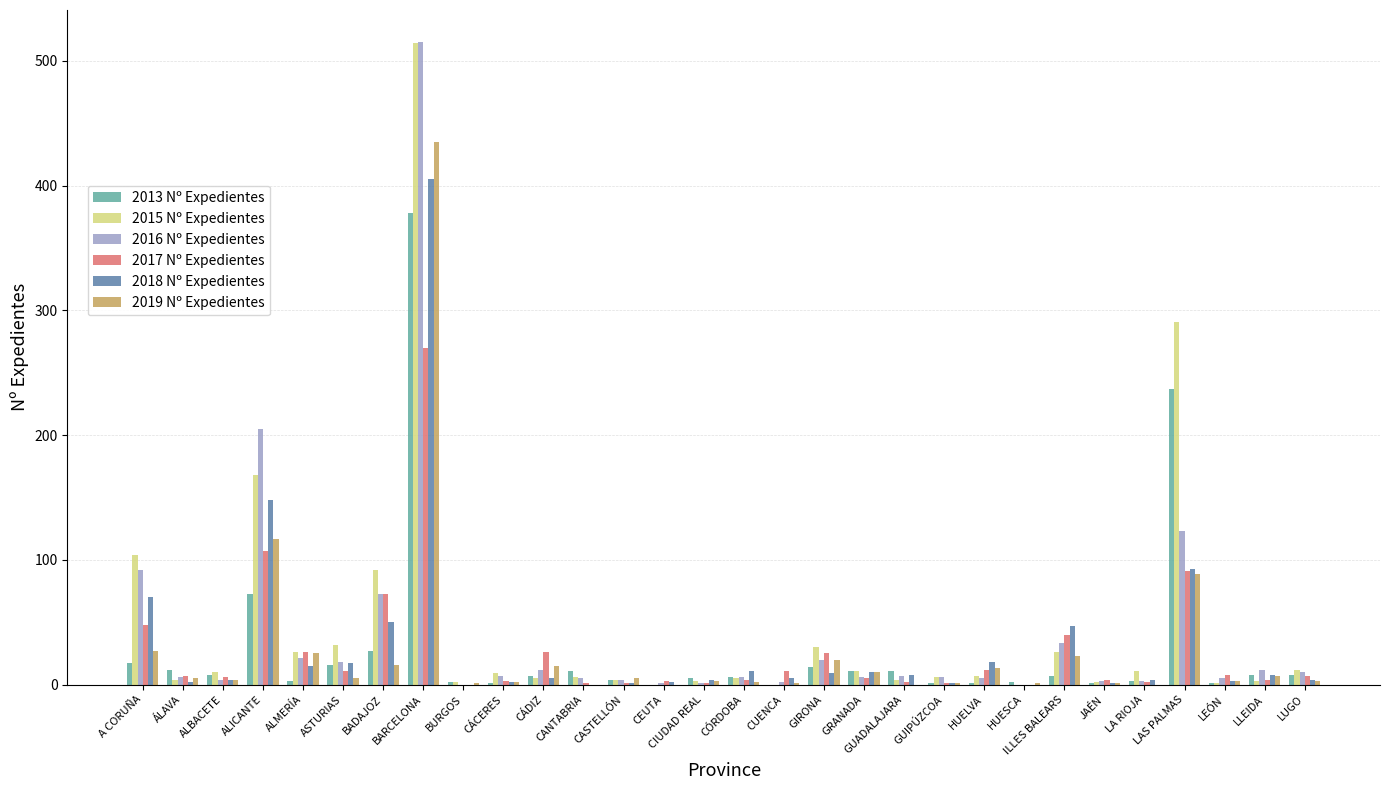

What are all the series names shown in the legend?

2013 Nº Expedientes, 2015 Nº Expedientes, 2016 Nº Expedientes, 2017 Nº Expedientes, 2018 Nº Expedientes, 2019 Nº Expedientes